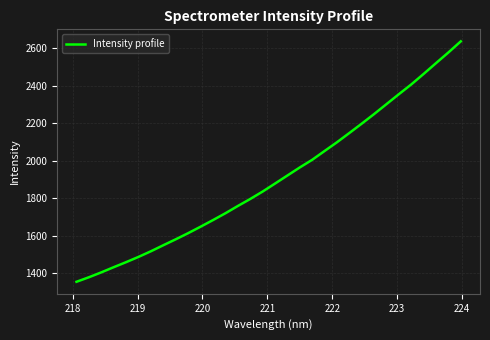

What is the difference between the maximum and minimum values?

1280.7